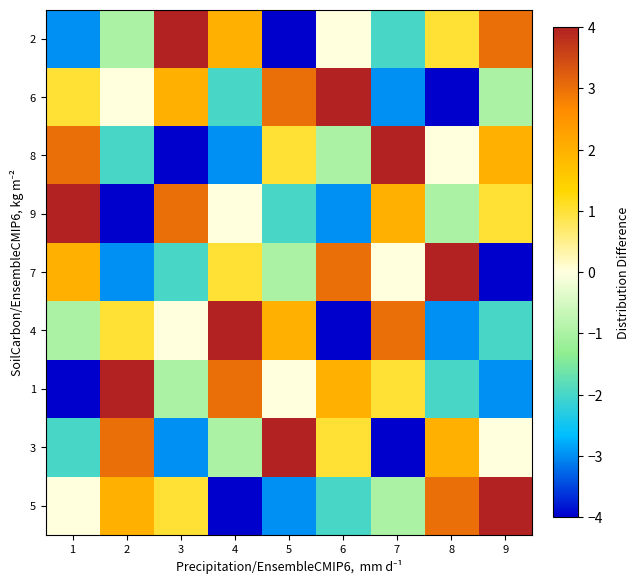

Reading right to left, list all the values displayed in this chart.

5: 9=4	8=3	7=-1	6=-2	5=-3	4=-4	3=1	2=2	1=0
3: 9=0	8=2	7=-4	6=1	5=4	4=-1	3=-3	2=3	1=-2
1: 9=-3	8=-2	7=1	6=2	5=0	4=3	3=-1	2=4	1=-4
4: 9=-2	8=-3	7=3	6=-4	5=2	4=4	3=0	2=1	1=-1
7: 9=-4	8=4	7=0	6=3	5=-1	4=1	3=-2	2=-3	1=2
9: 9=1	8=-1	7=2	6=-3	5=-2	4=0	3=3	2=-4	1=4
8: 9=2	8=0	7=4	6=-1	5=1	4=-3	3=-4	2=-2	1=3
6: 9=-1	8=-4	7=-3	6=4	5=3	4=-2	3=2	2=0	1=1
2: 9=3	8=1	7=-2	6=0	5=-4	4=2	3=4	2=-1	1=-3